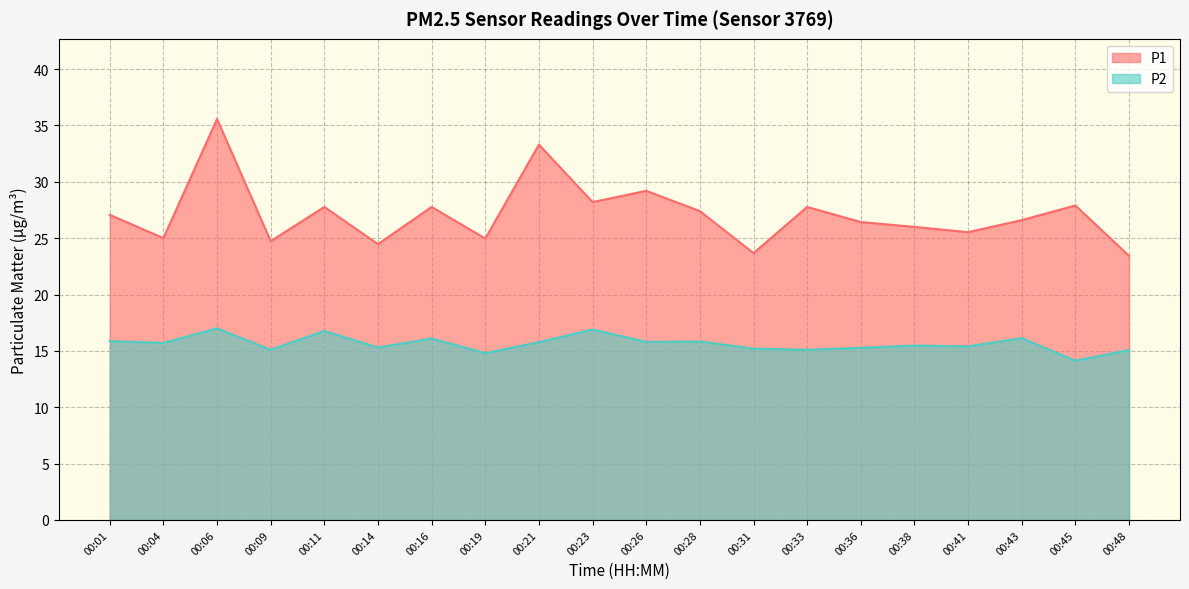

What is the spread (max minus min) of values at 00:48?

8.4